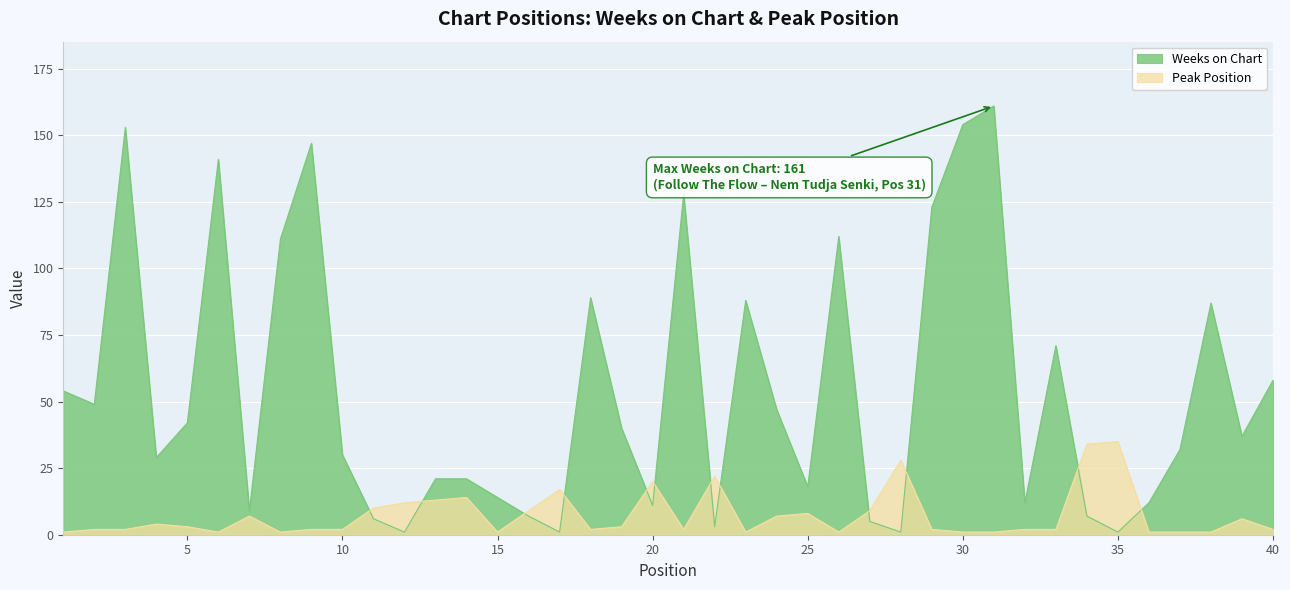

Reading right to left, extract all data points from this chart.

Weeks on Chart: 58	37	87	32	12	1	7	71	12	161	154	123	1	5	112	18	47	88	3	128	11	40	89	1	7	14	21	21	1	6	30	147	111	9	141	42	29	153	49	54
Peak Position: 2	6	1	1	1	35	34	2	2	1	1	2	28	9	1	8	7	1	22	2	20	3	2	17	9	1	14	13	12	10	2	2	1	7	1	3	4	2	2	1